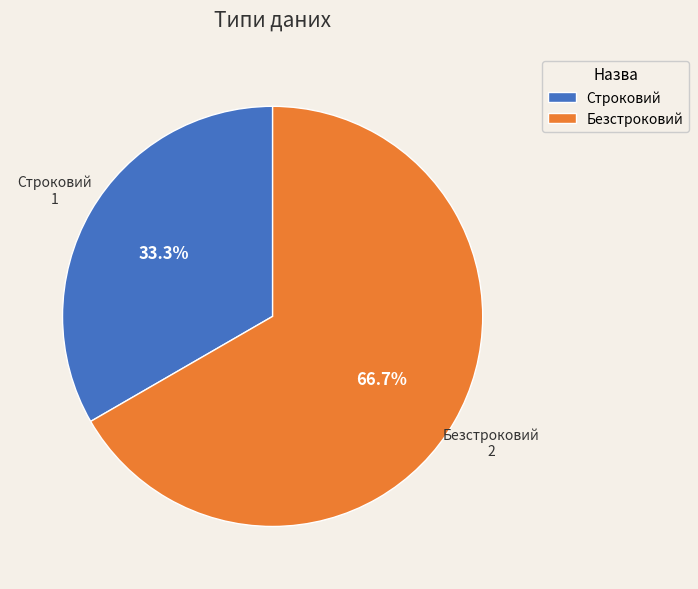

Which slice is the smallest?

Строковий